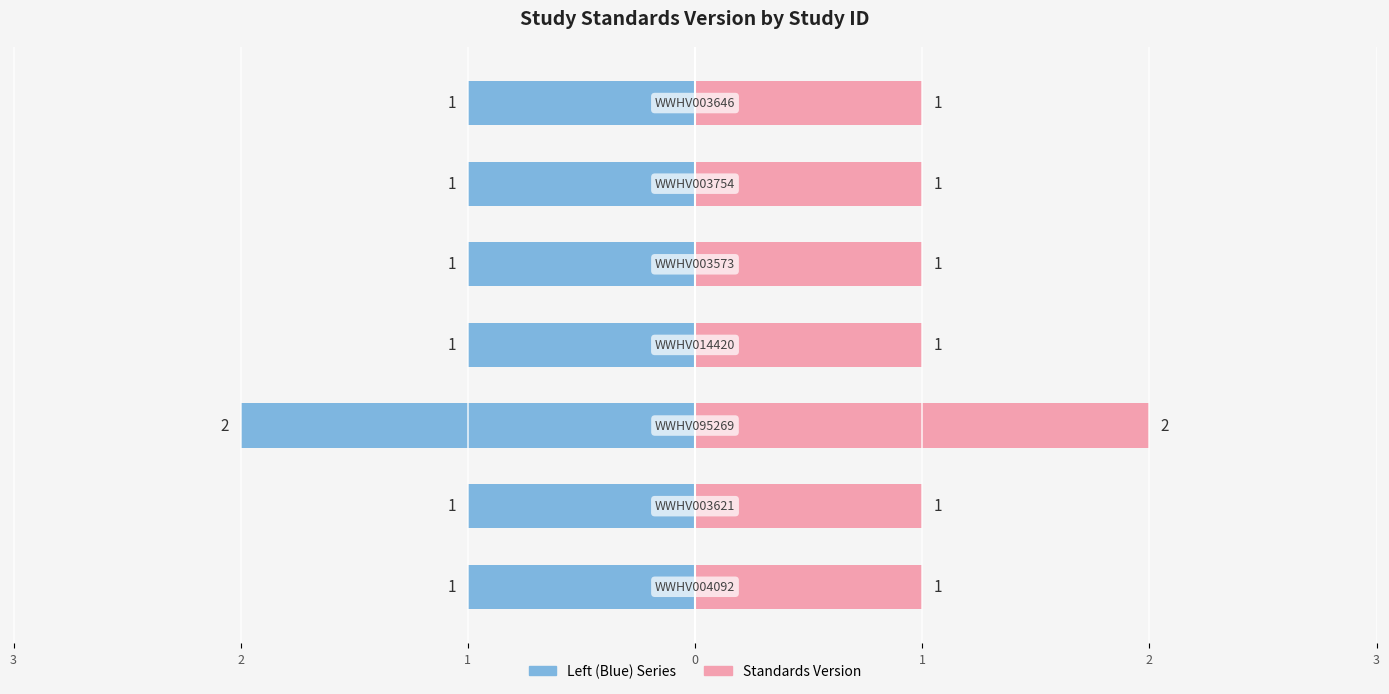

Does the chart contain stacked bars?

No